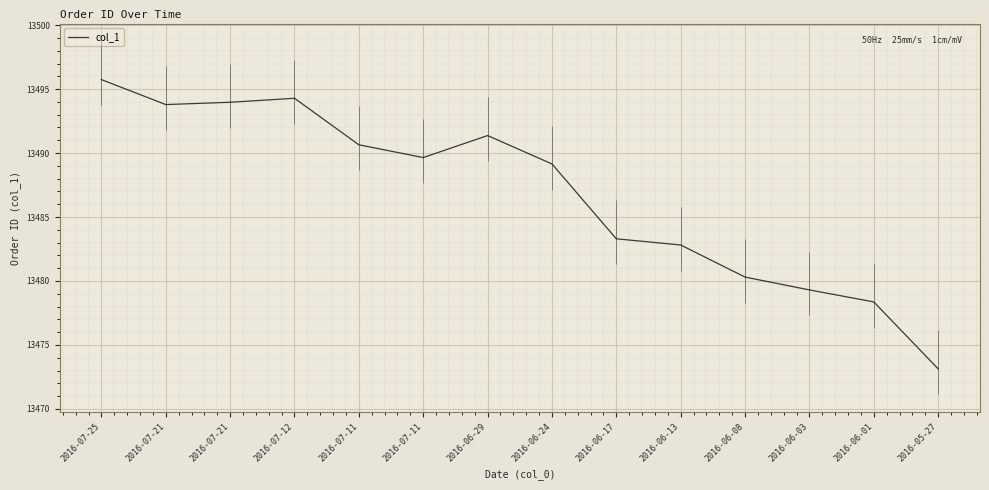

What is the minimum value shown in the chart?

13473.1